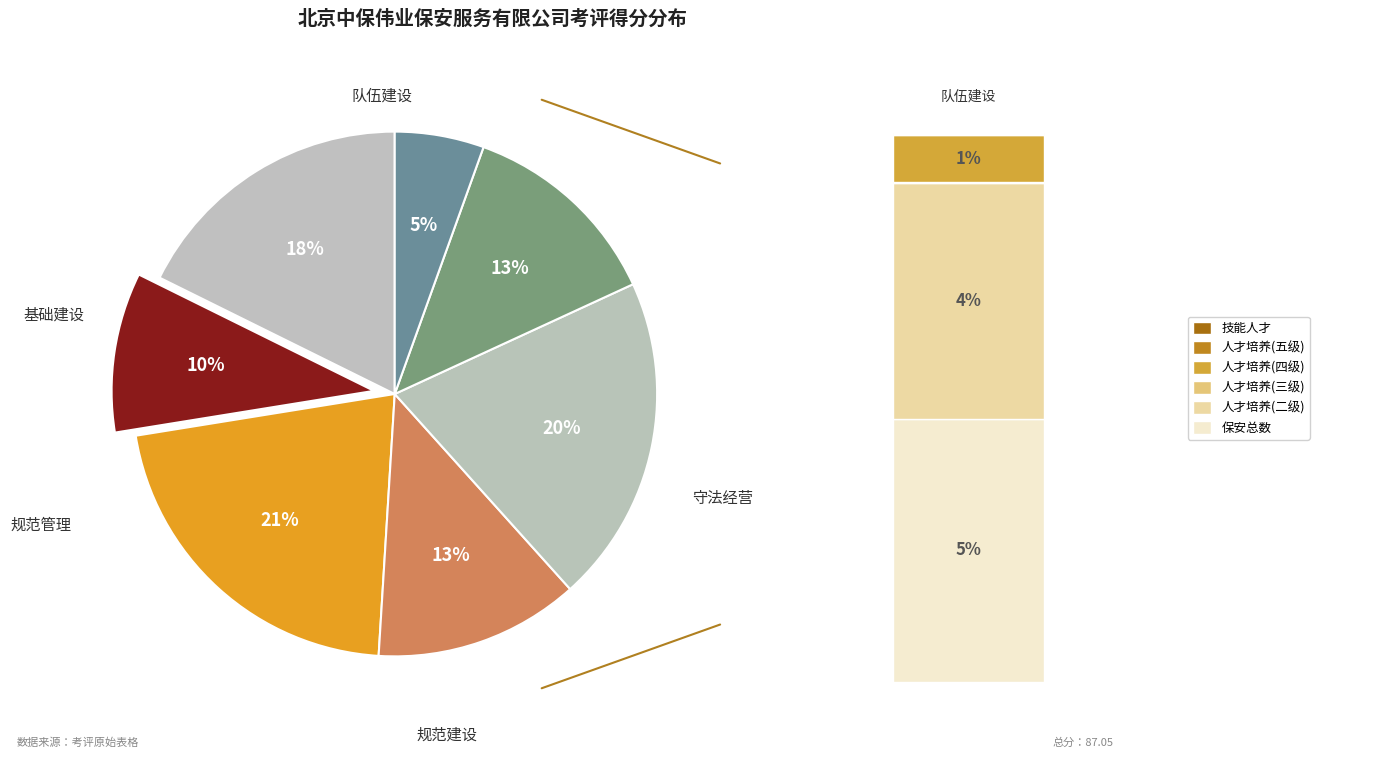

Does any single category account for the majority?

No